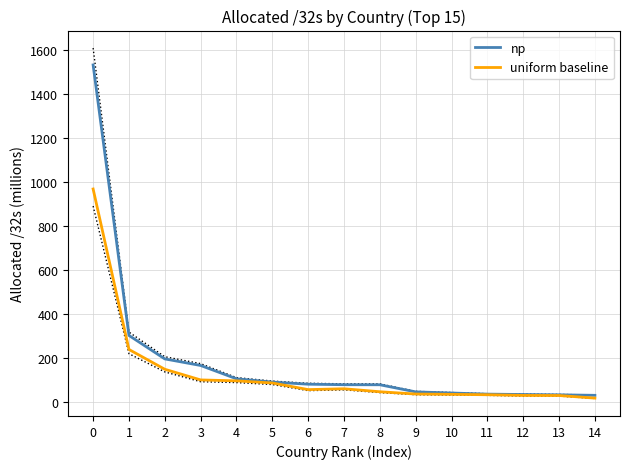

List the series in order of their overall mean, highest first.

np, uniform baseline